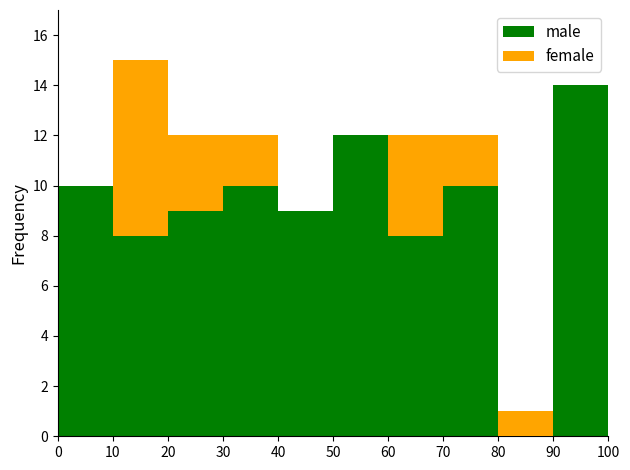

The male series shows 4 at 80. True or false?

False